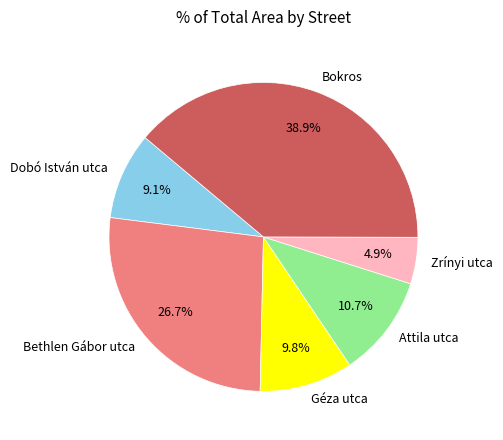

Between Géza utca and Bokros, which is larger?

Bokros